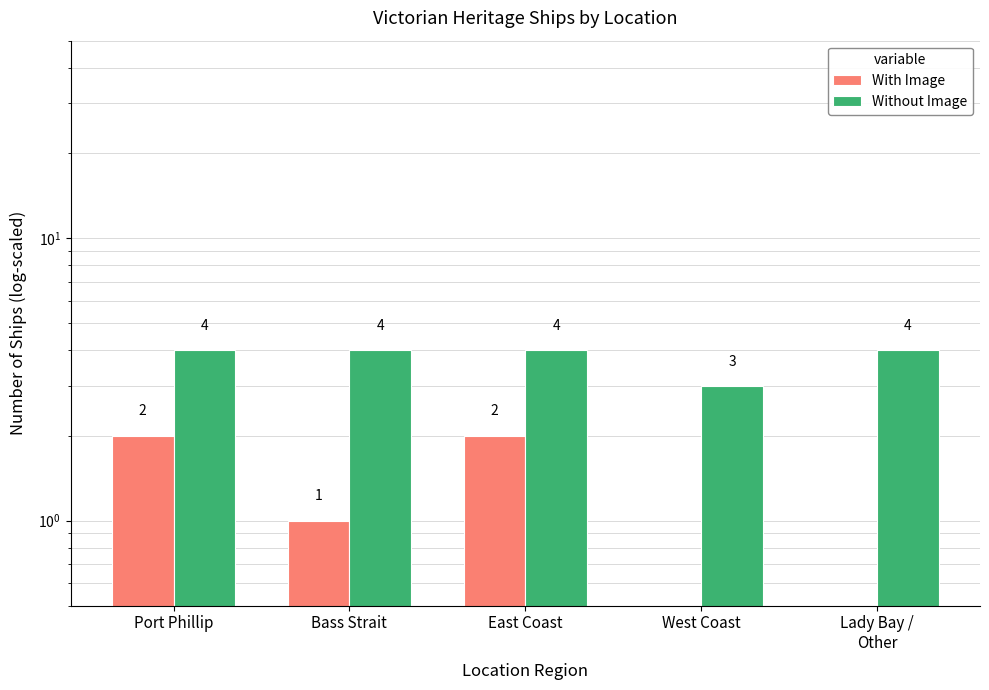

What is the average value of the Without Image series?

4